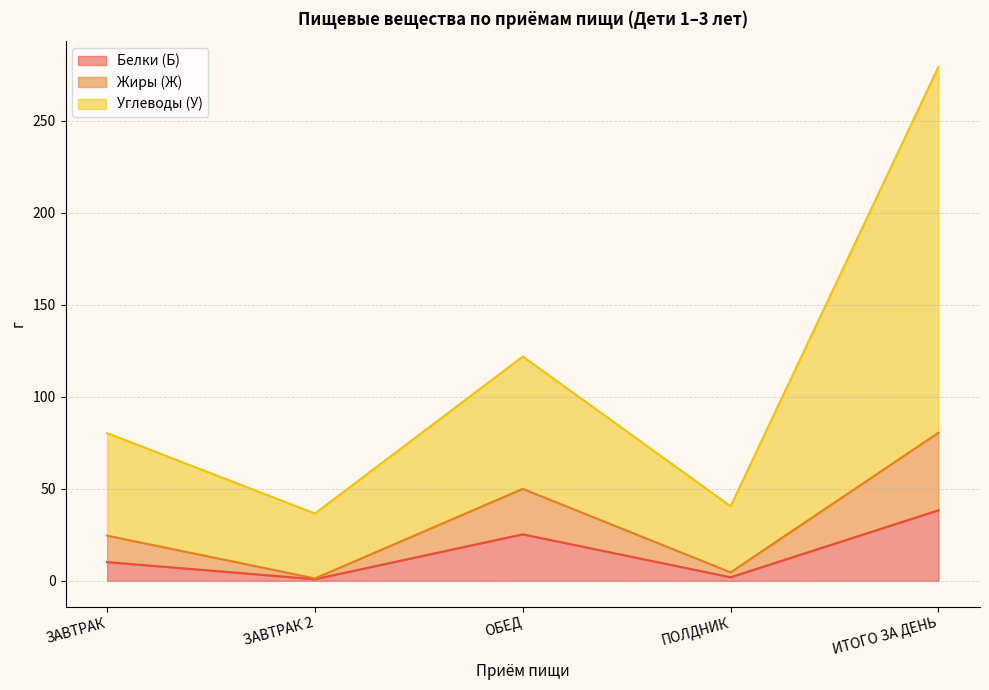

Which category has the lowest value in the Белки (Б) series?

ЗАВТРАК 2